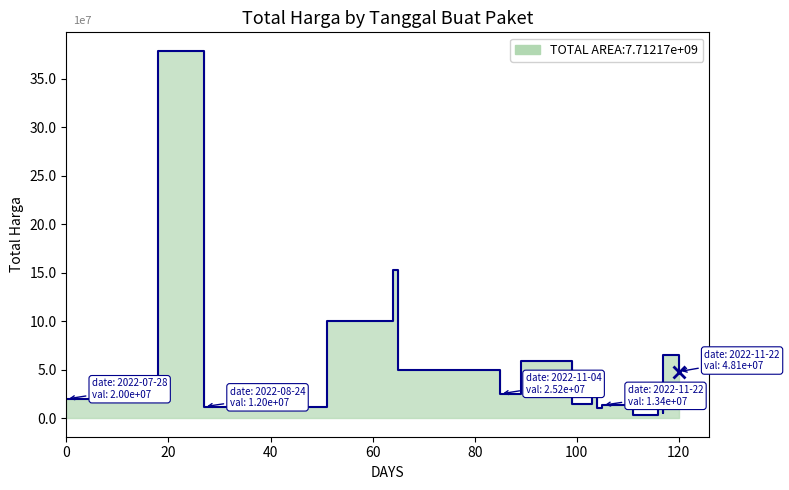

Where is the first local maximum?

2022-08-15